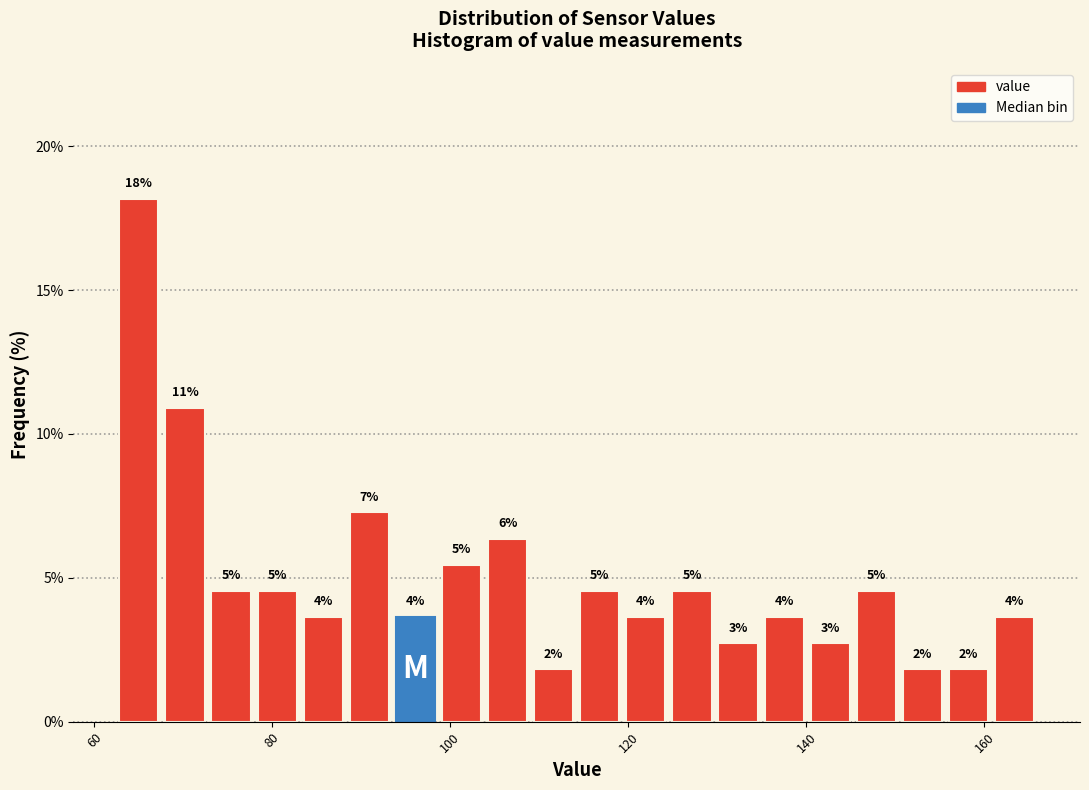

Read against the x-axis, roughly where is the centre of the tallest bar?

66